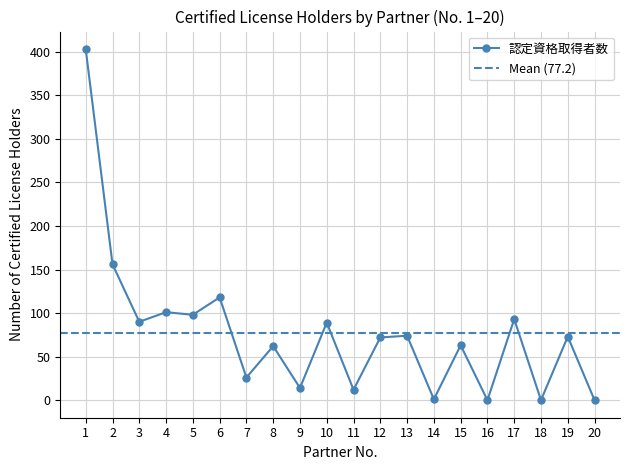

Where is the first local minimum?

3